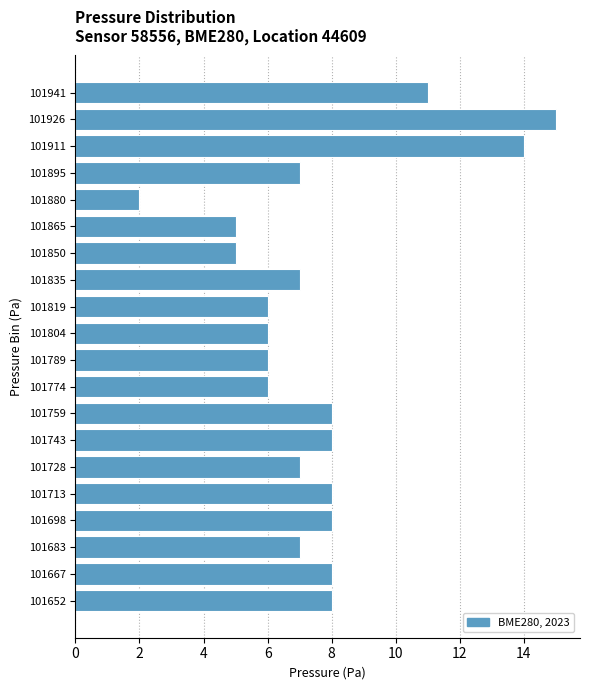

Reading bottom to top, what are all the values shown in this chart?

8	8	7	8	8	7	8	8	6	6	6	6	7	5	5	2	7	14	15	11